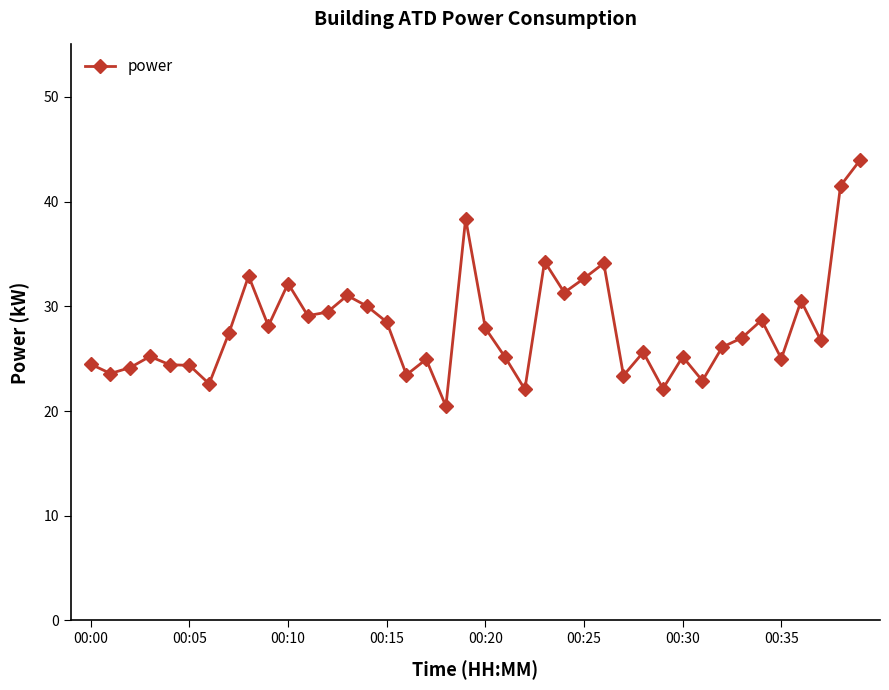

Is this an area chart (filled region under the line)?

No